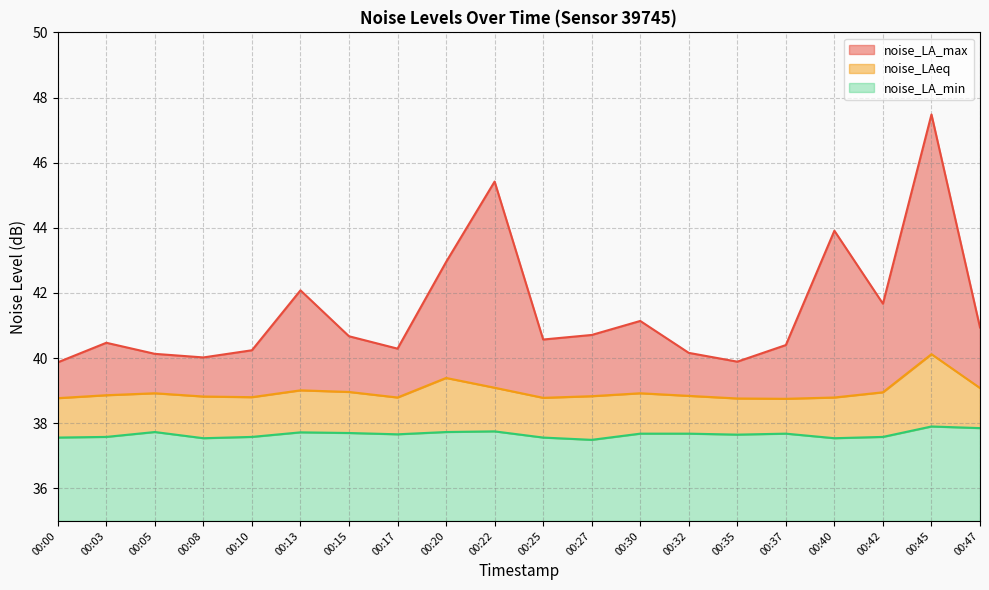

What are all the series names shown in the legend?

noise_LA_max, noise_LAeq, noise_LA_min